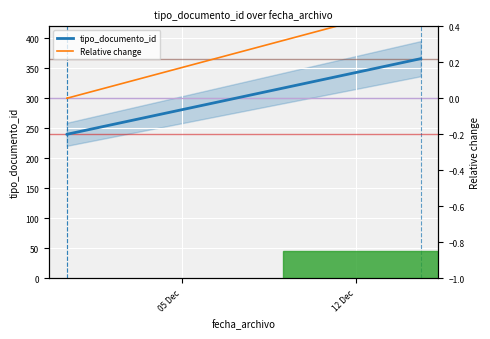

The value of tipo_documento_id at 12 Dec is 77.2. True or false?

False